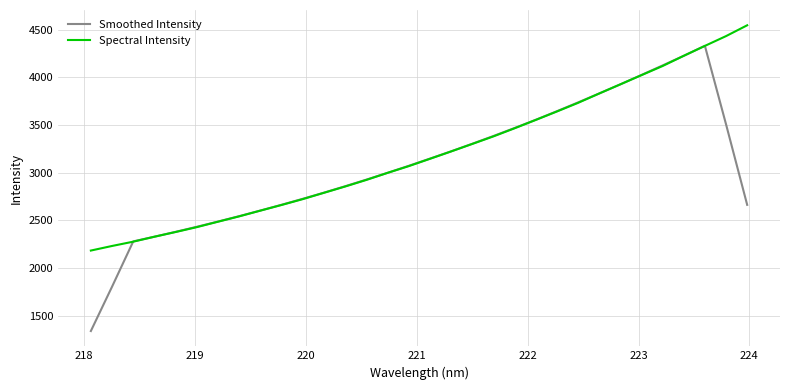

What is the greatest value displayed?

4546.3